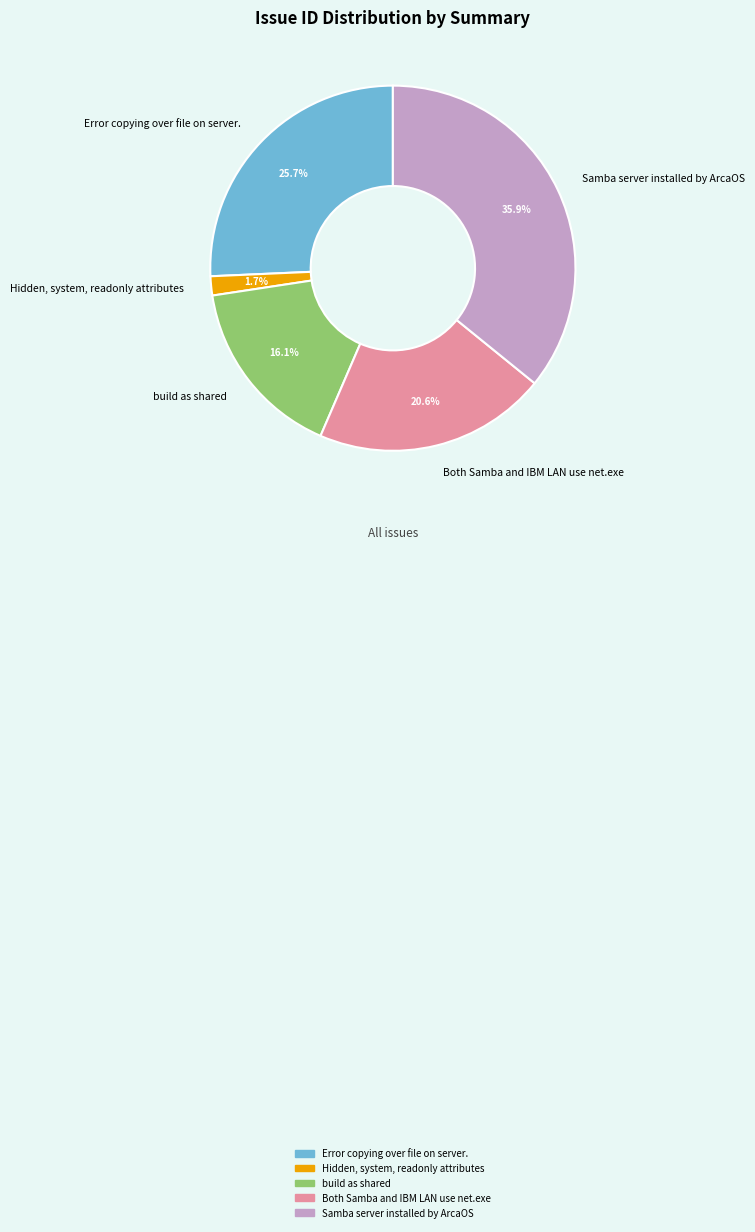

True or false: Error copying over file on server. accounts for 26% of the total.

True